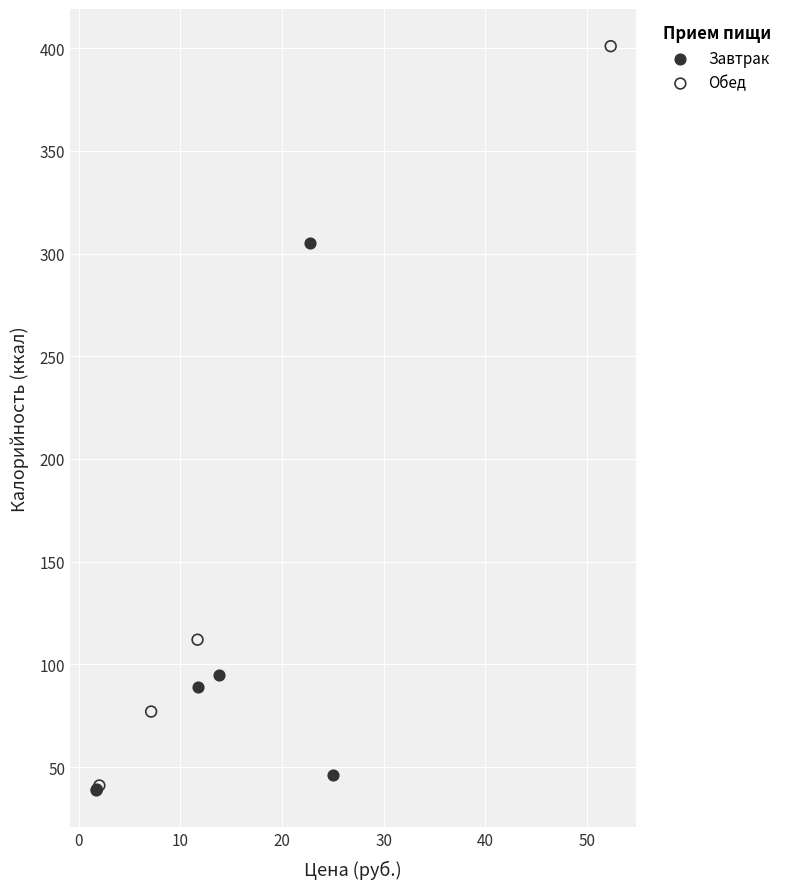

Which series has the widest spread of Y values?

Обед